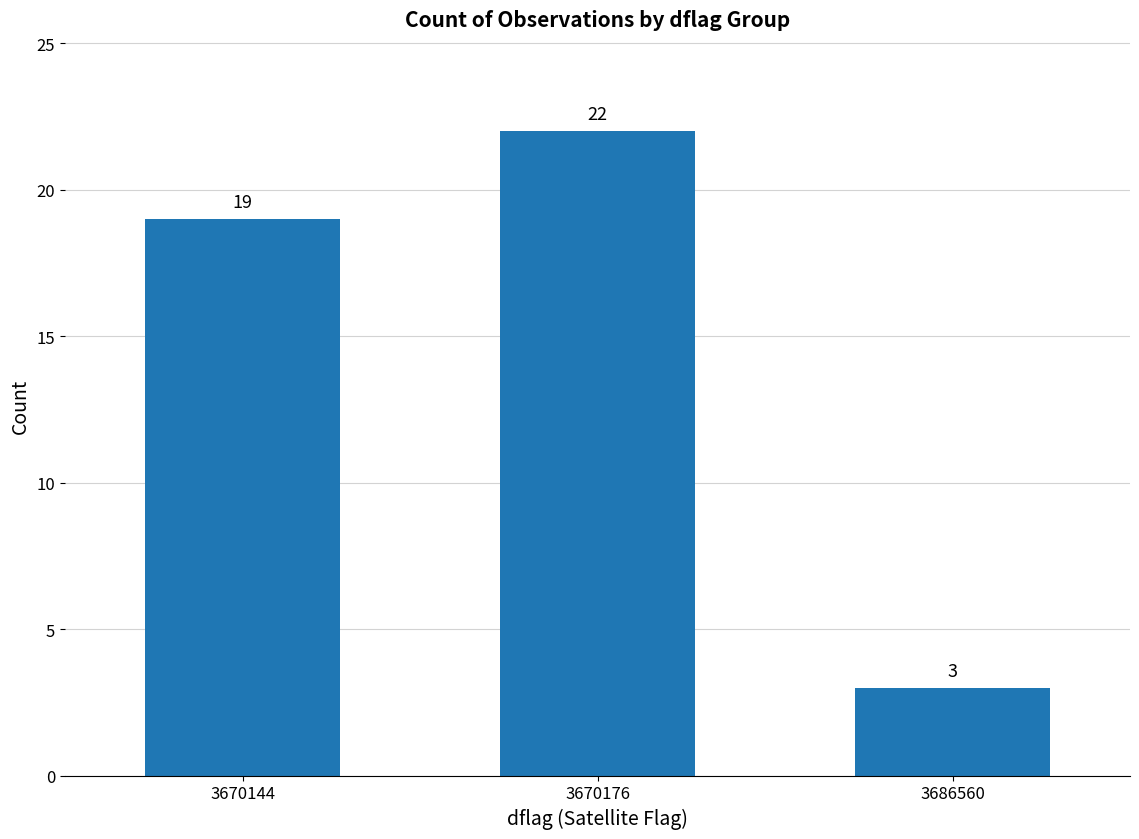

How many values are between 3 and 22?

3